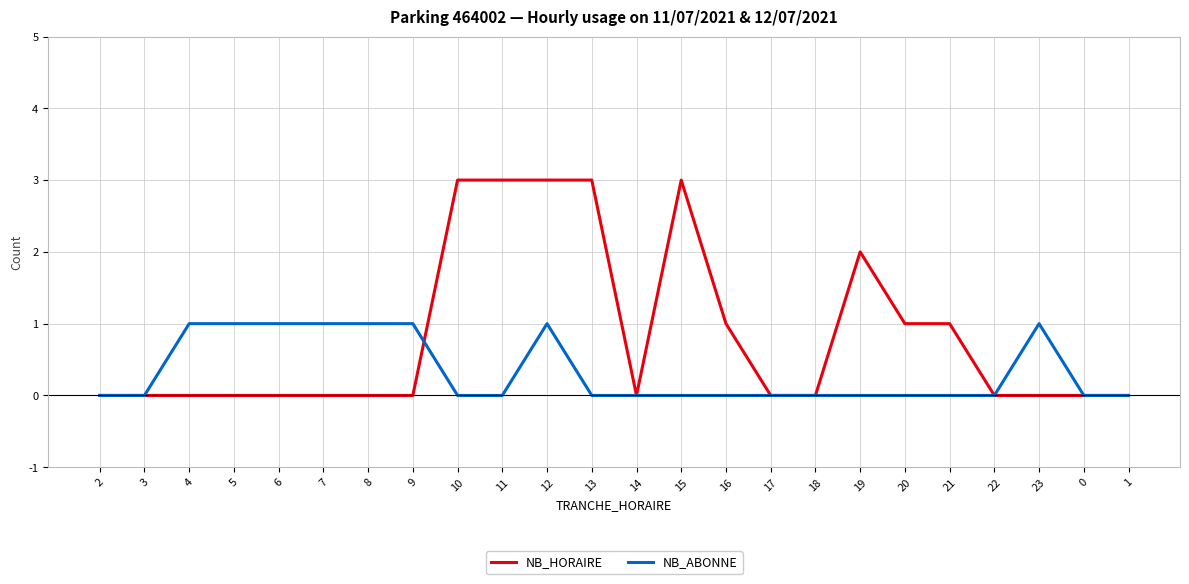

What is the maximum value shown in the chart?

3